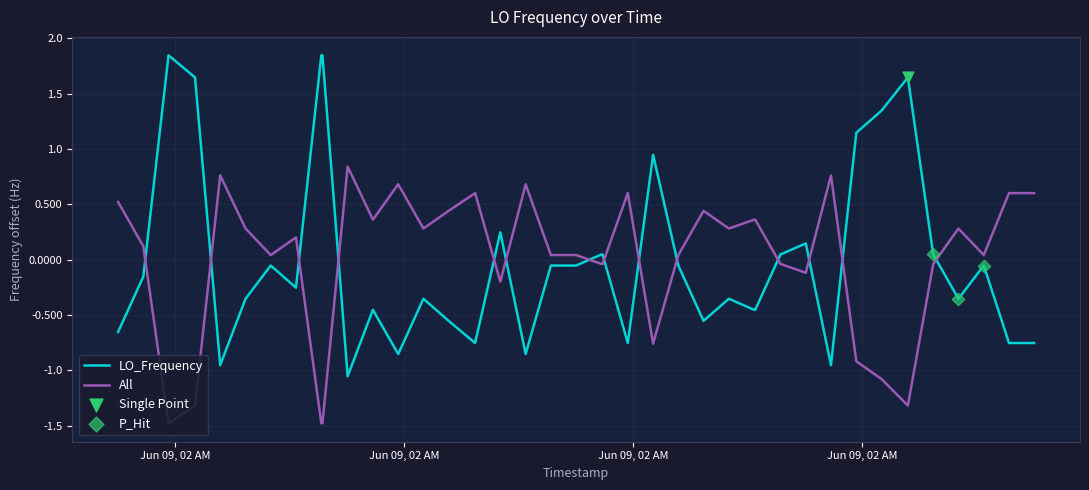

What is the lowest value of the All series?

-1.5